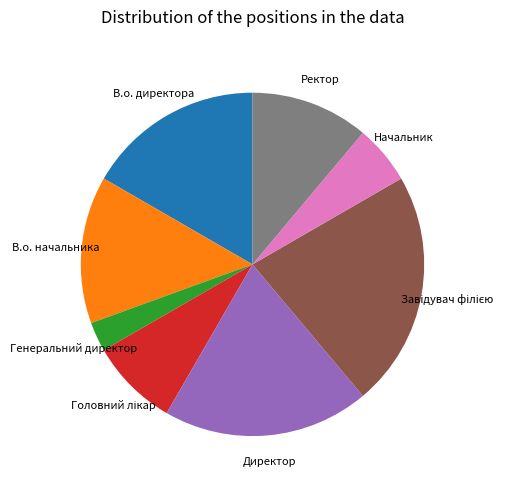

Which slice is the smallest?

Генеральний директор